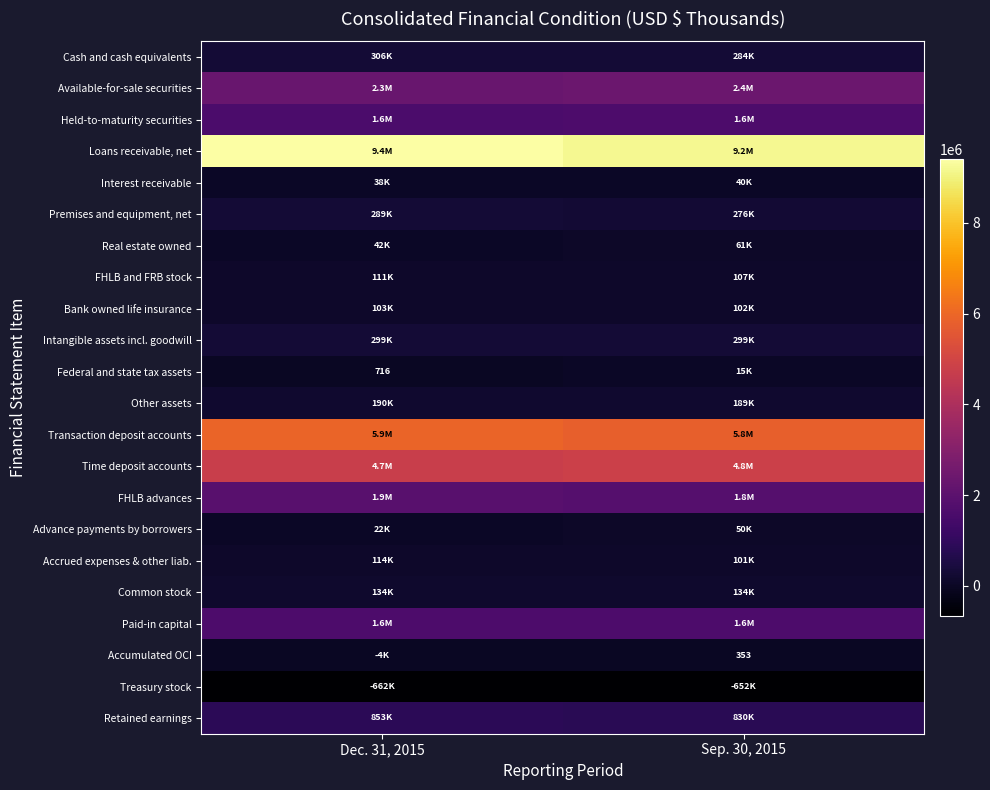

Which has a higher value, Dec. 31, 2015 or Sep. 30, 2015?

Dec. 31, 2015